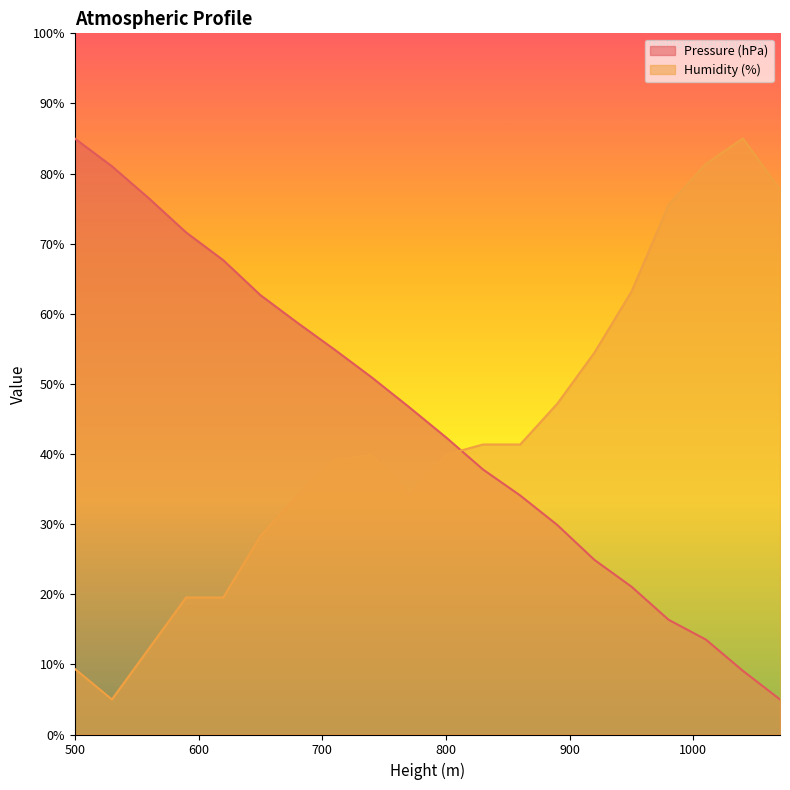

Between 800 and 740, which is larger?

740